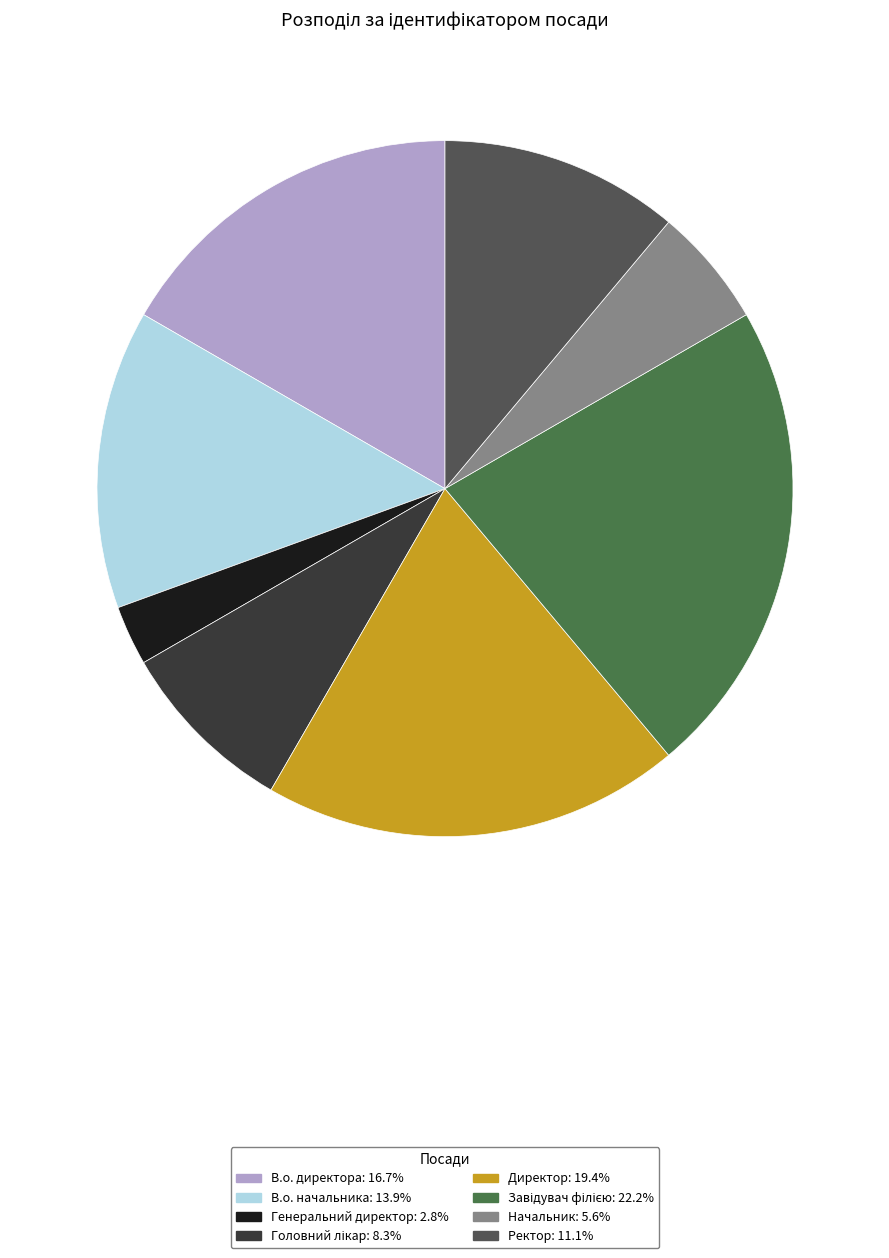

How many segments does this pie chart have?

8